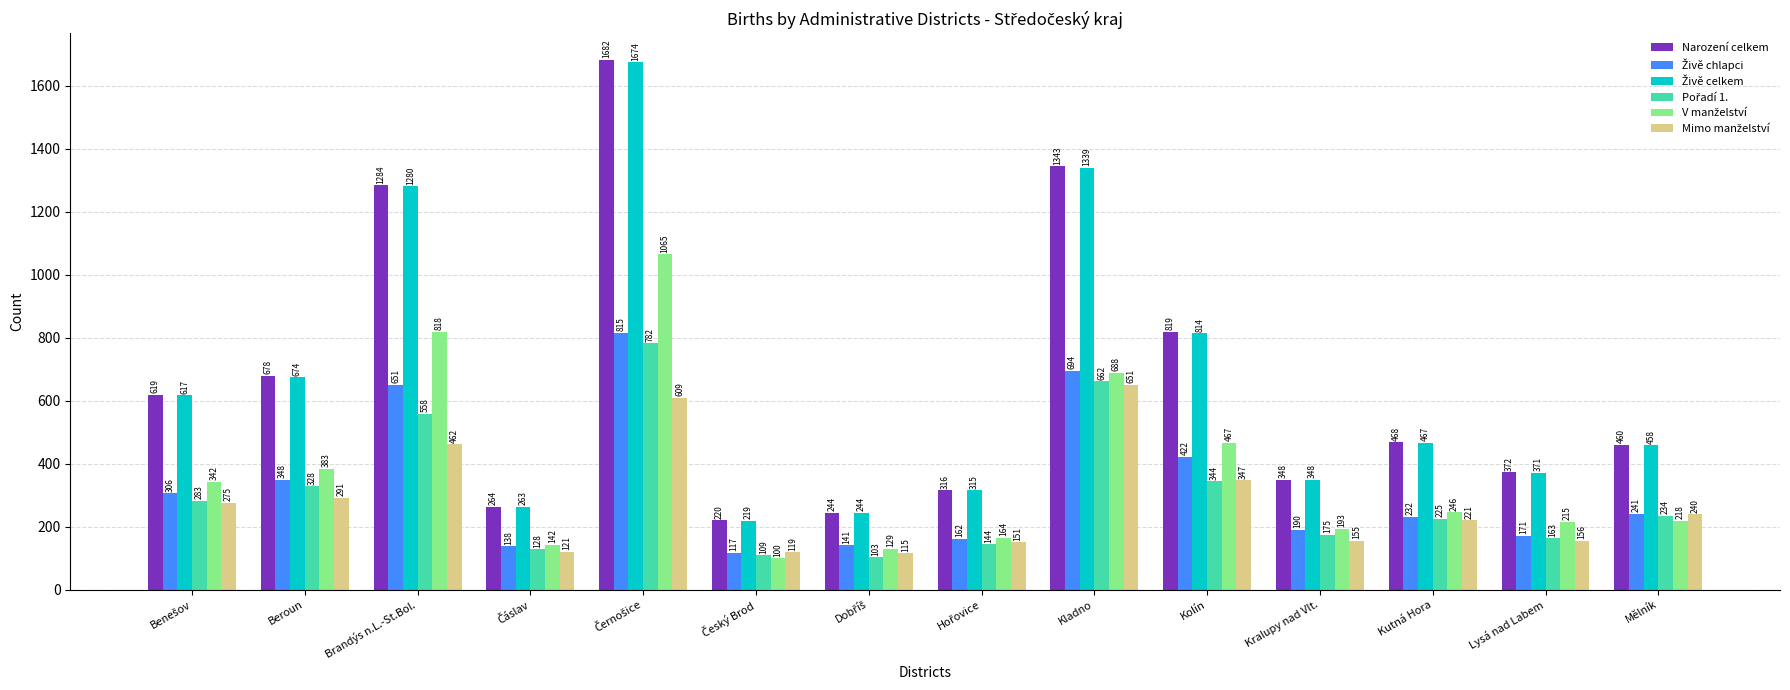

The Narození celkem series shows 348 at Kralupy nad Vlt.. True or false?

True